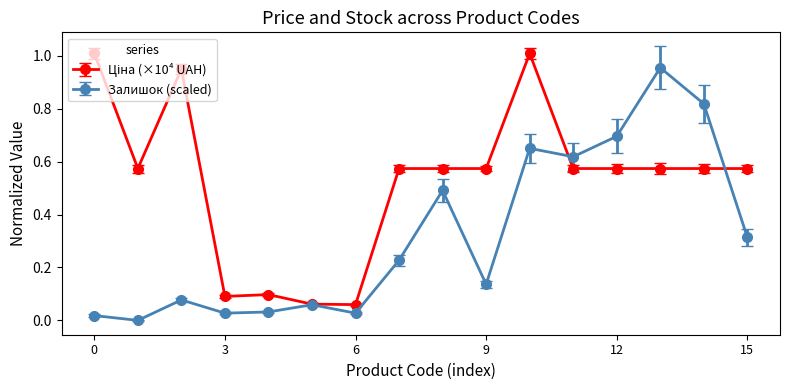

True or false: Залишок (scaled) has more than 0 interior local peaks.

True